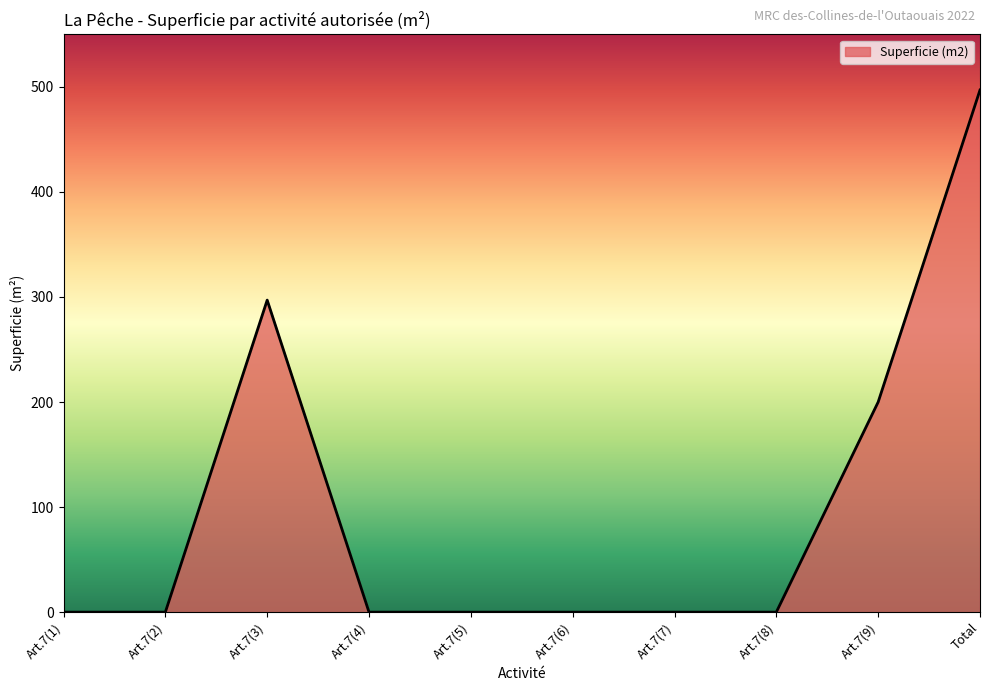

What is the greatest value displayed?

497